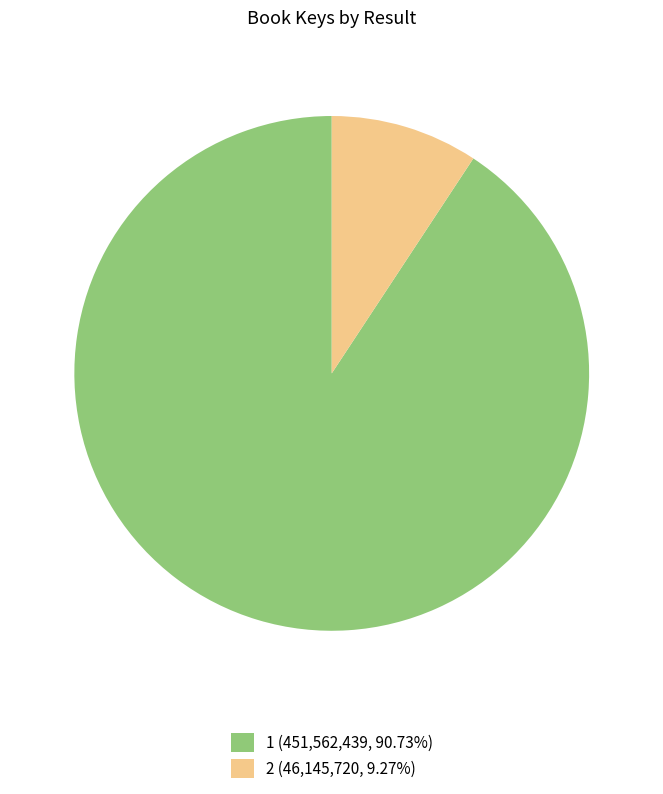

Which category has the biggest portion of the pie?

1